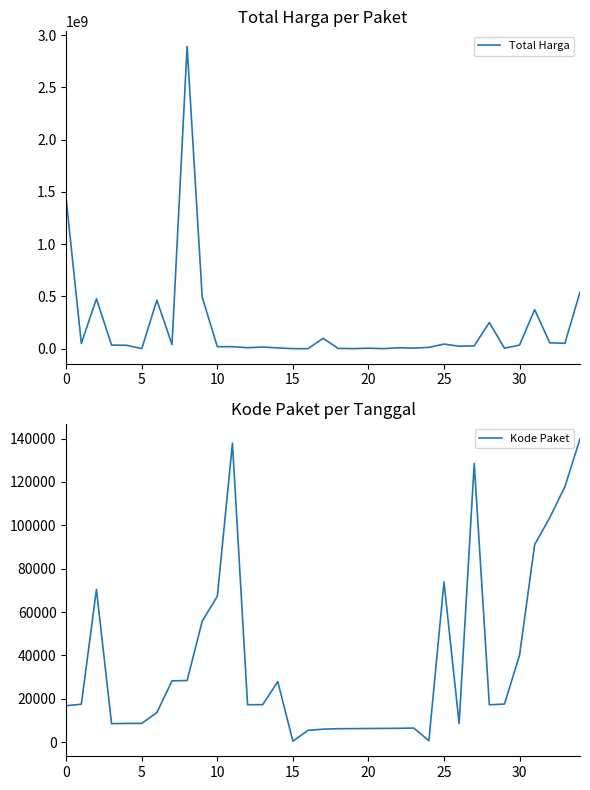

Reading left to right, list all the values displayed in this chart.

Total Harga: 1425867900	49730040	477600000	34000000	32441200	577875	464002100	39440000	2892122000	493000000	19175000	18900000	9180000	15513960	7401240	333600	78000	98772570	2772000	265000	4672200	182000	8742500	5129000	12453900	43859200	23653000	27412000	250350000	4350000	34292000	373404000	56152800	51601000	541071000
Kode Paket: 16823	17509	70453	8530	8646	8668	13652	28271	28425	55826	67279	137876	17272	17283	27891	464	5449	5997	6214	6246	6300	6350	6397	6503	675	73894	8601	128516	17238	17580	40112	91101	103541	117783	139817